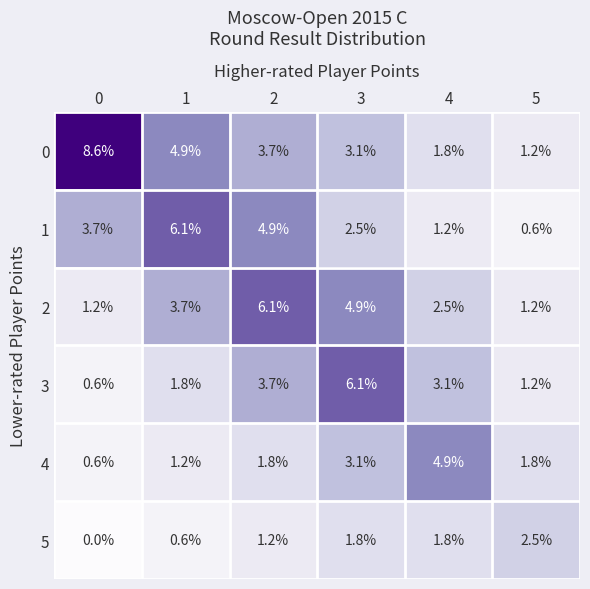

The value of 3 at 3 is 6.1. True or false?

True